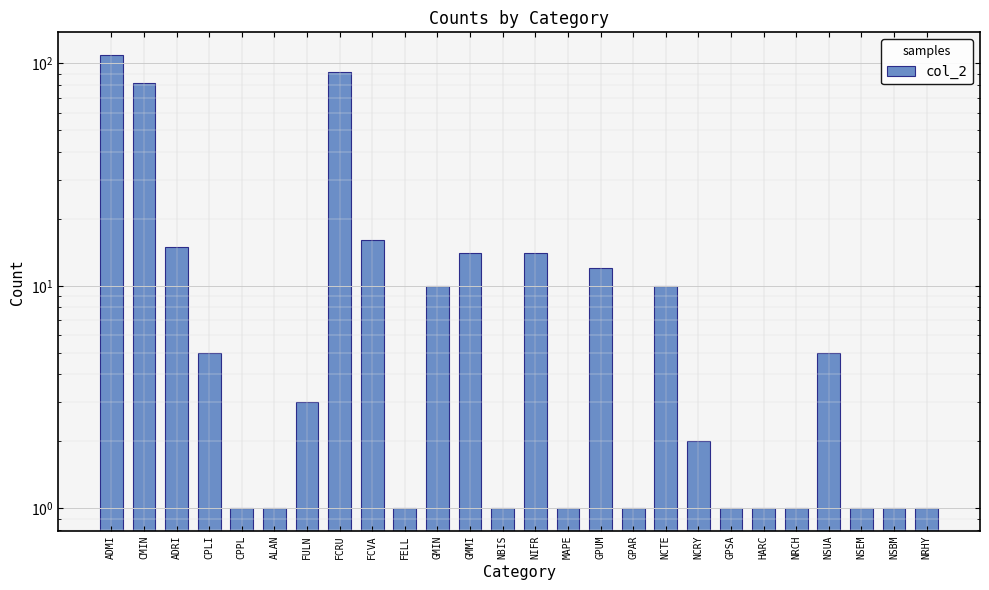

What is the value of the 9th bar from the left?

16